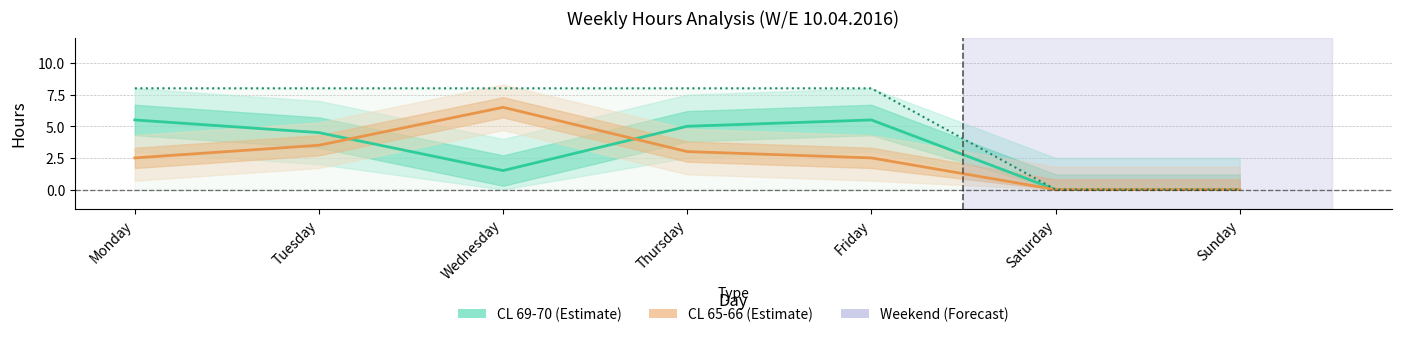

What is the difference between the second highest and second lowest values in the CL 69-70 Hours series?

5.5